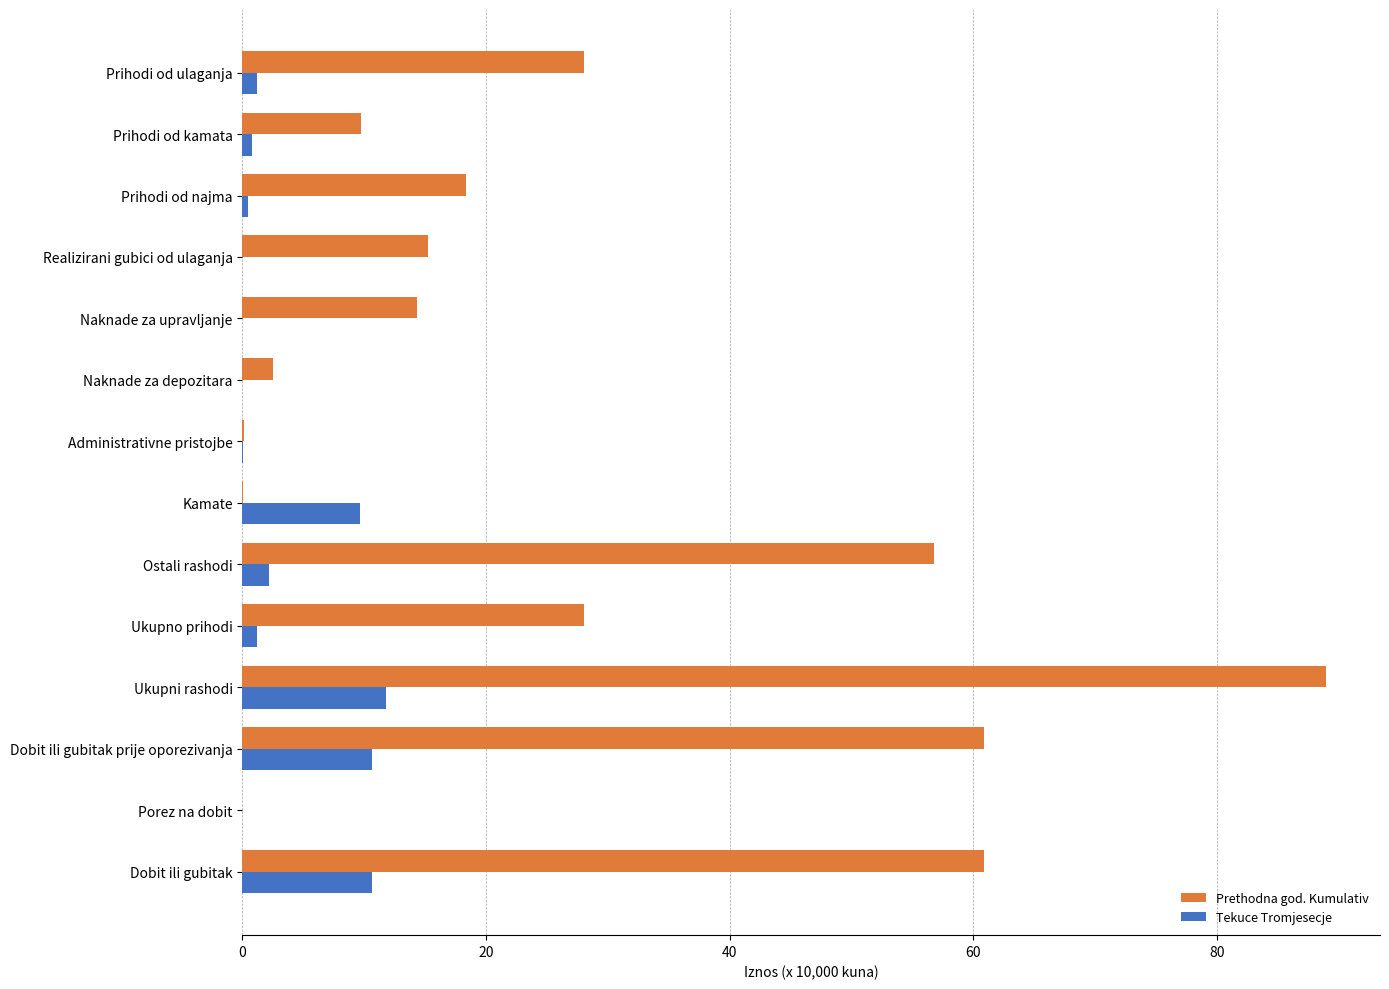

The value of Prethodna god. Kumulativ at Dobit ili gubitak is 60.9. True or false?

True